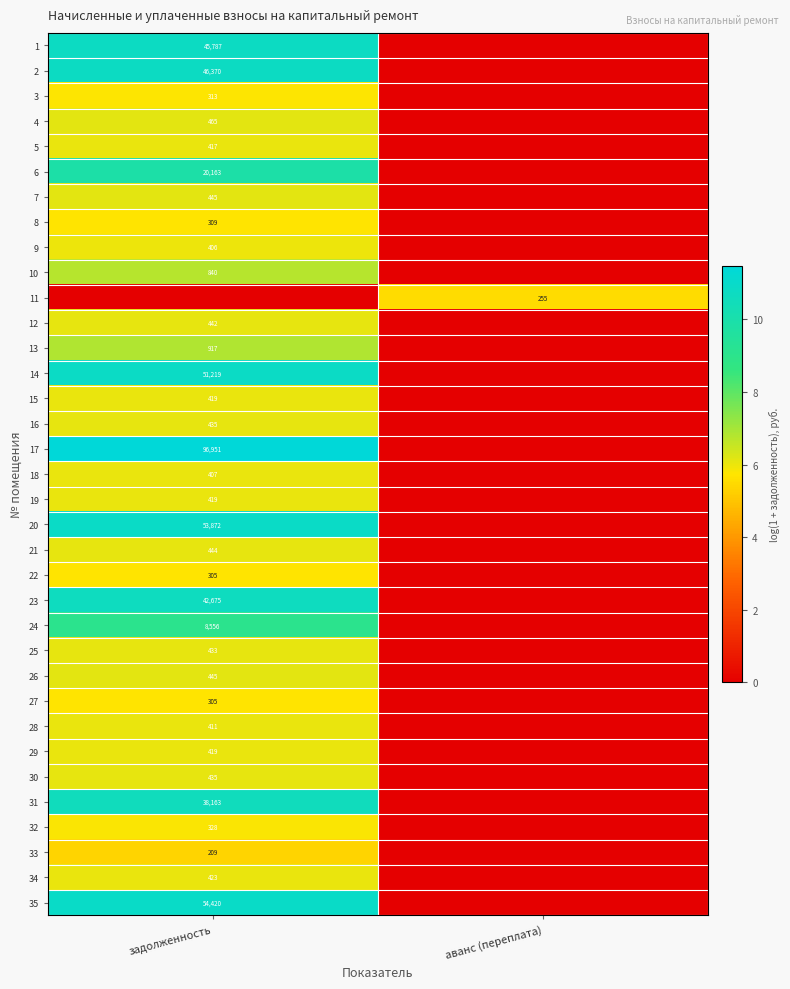

Is it true that 18 equals 407 at задолженность?

True